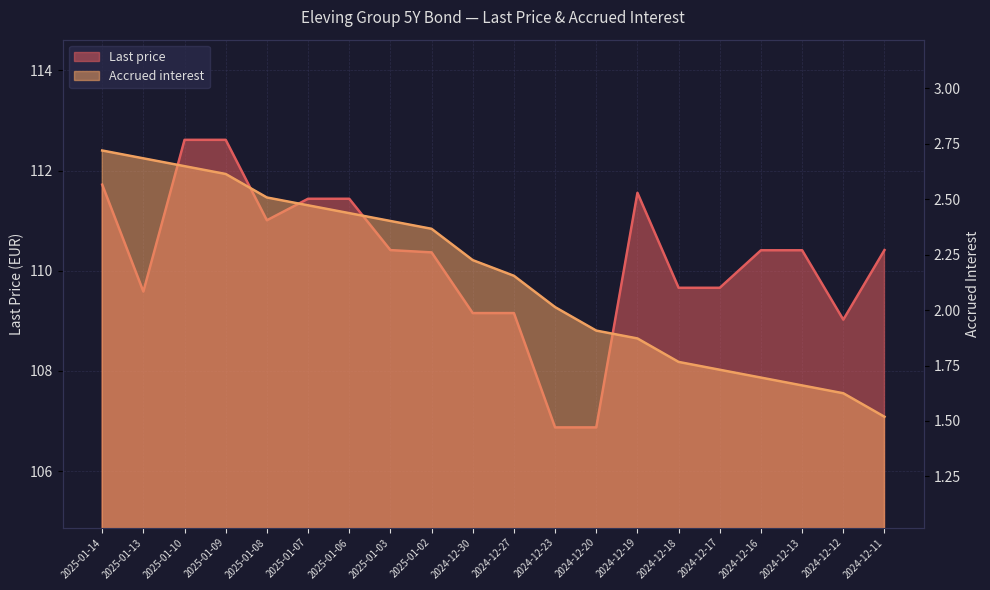

What is the total value across all series at 2025-01-13?

112.3